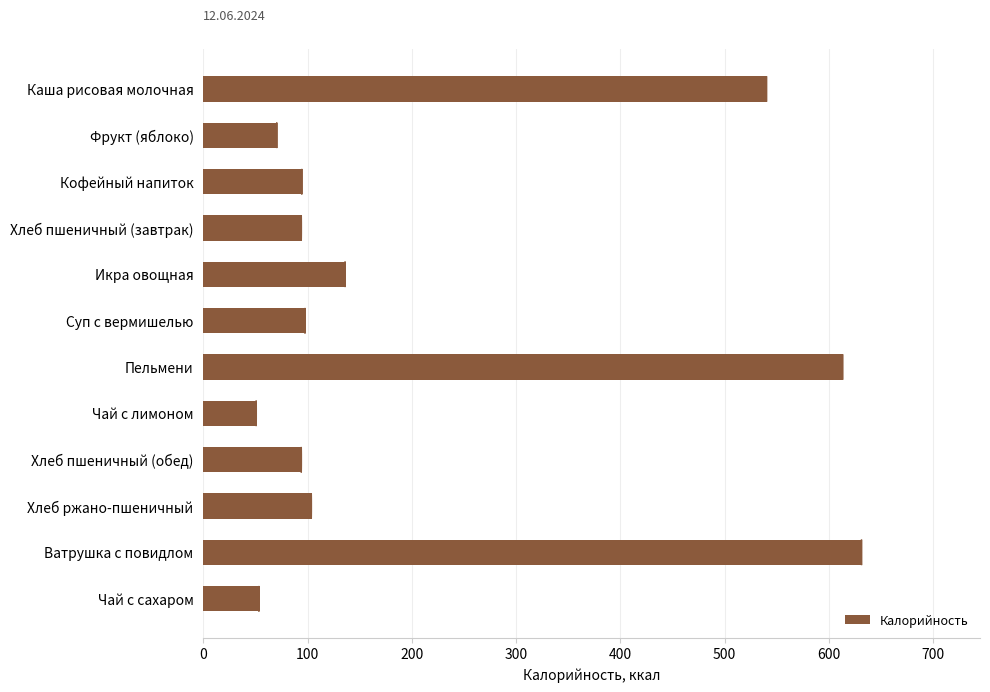

What is the maximum value shown in the chart?

631.2